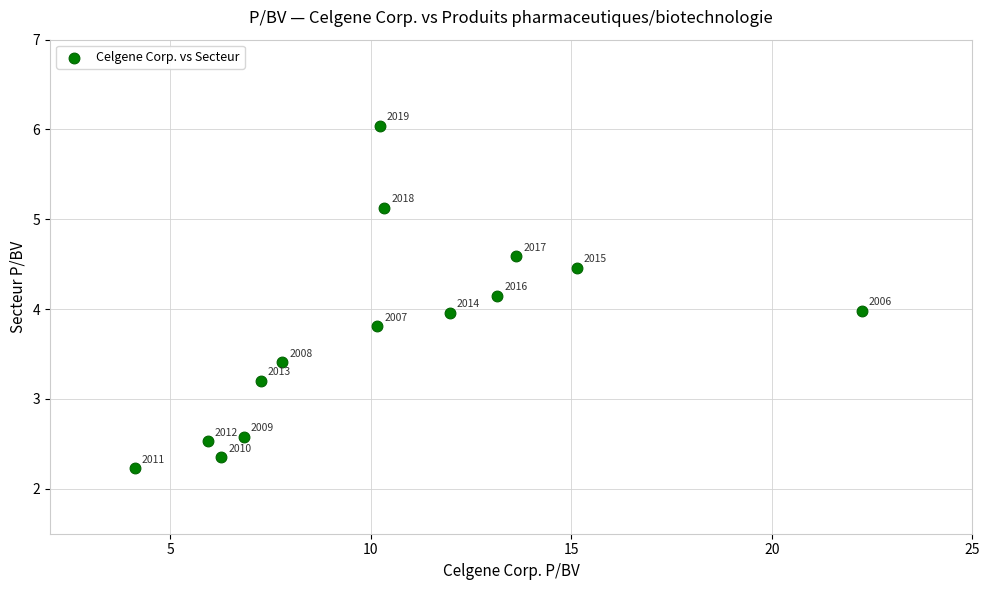

What is the range of X values (max minus min)?

18.1